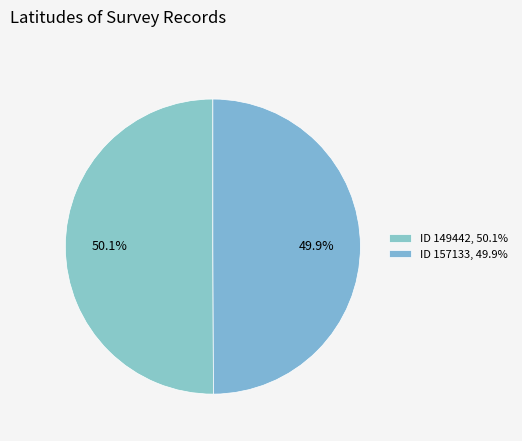

Count the number of slices in the pie.

2